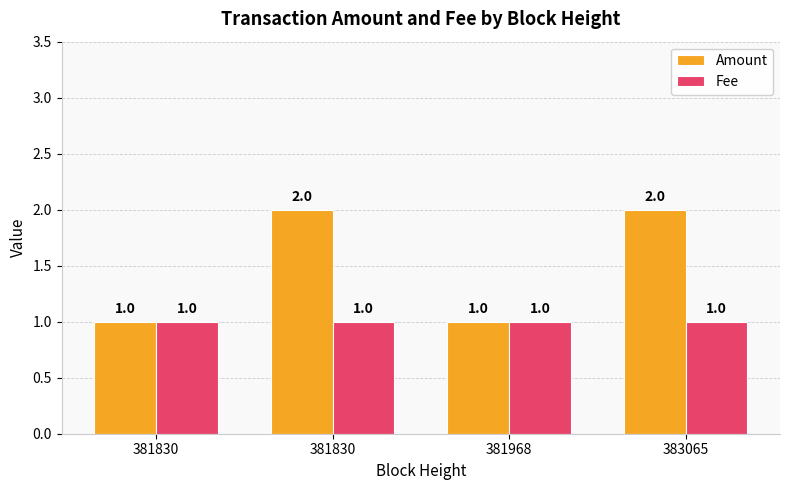

What is the greatest value displayed?

2